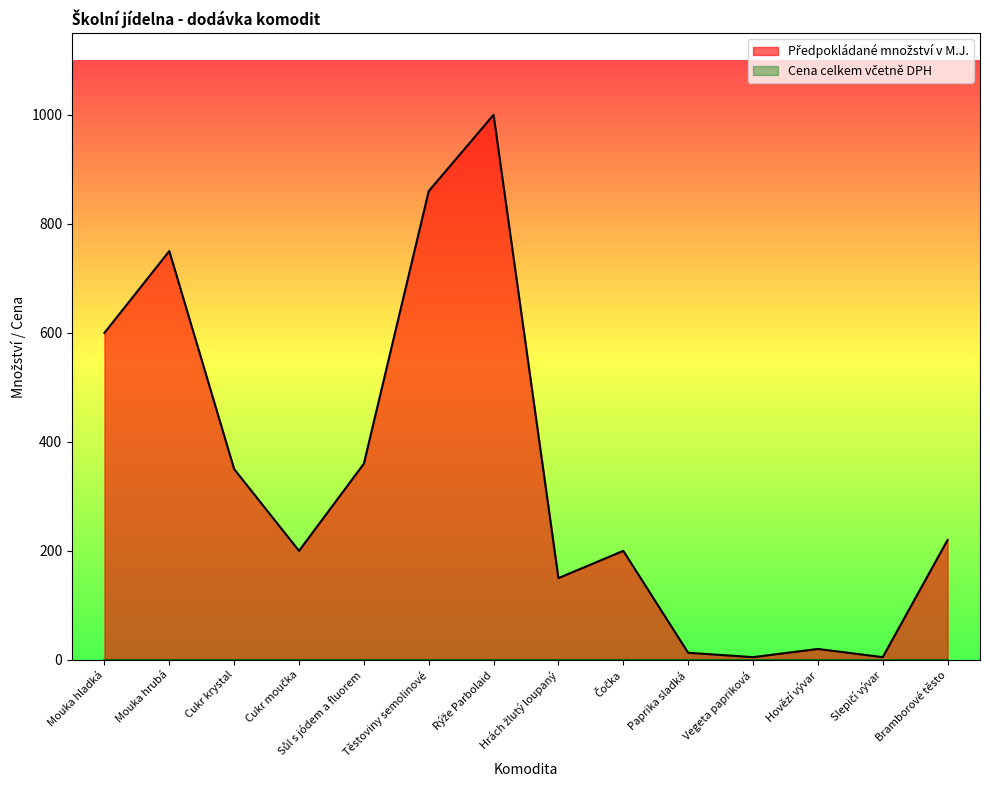

Read the value at Cukr krystal, to the nearest 100.

400